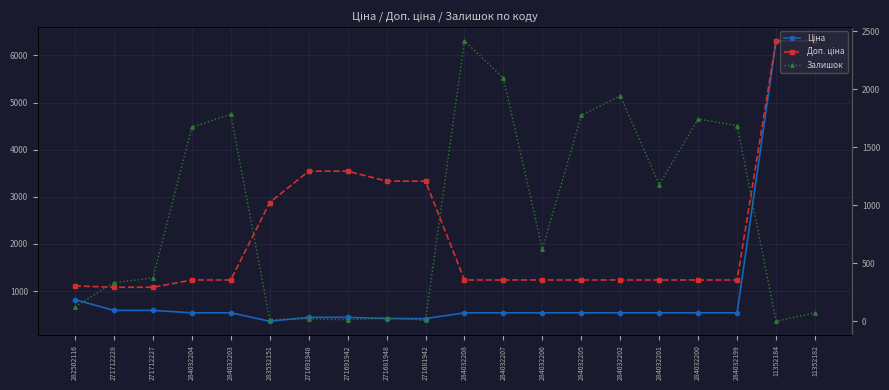

Rank the series at 284032200 from lowest to highest value.

Ціна, Доп. ціна, Залишок